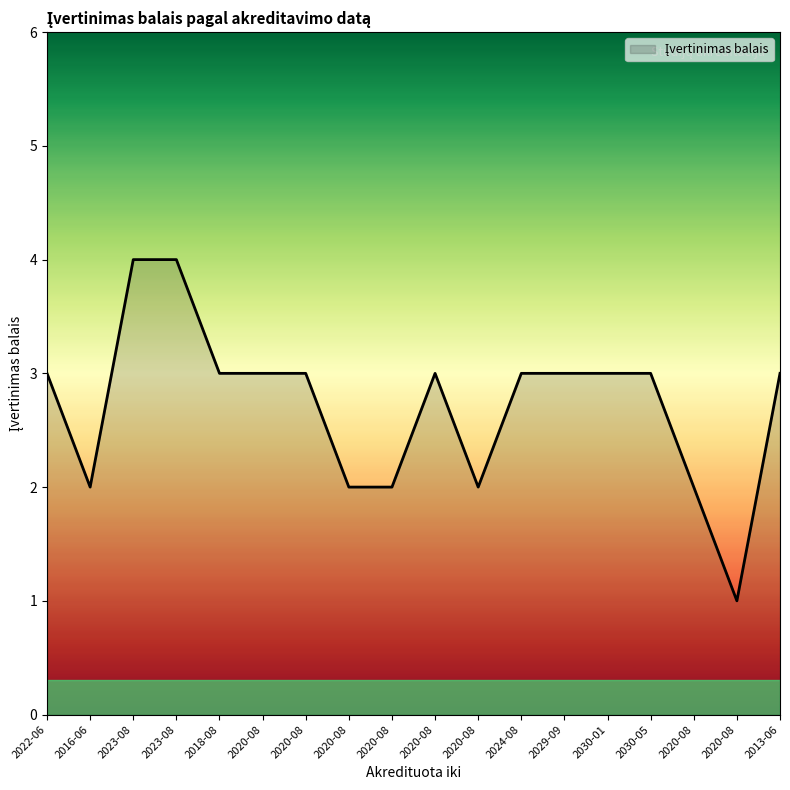

What is the greatest value displayed?

4